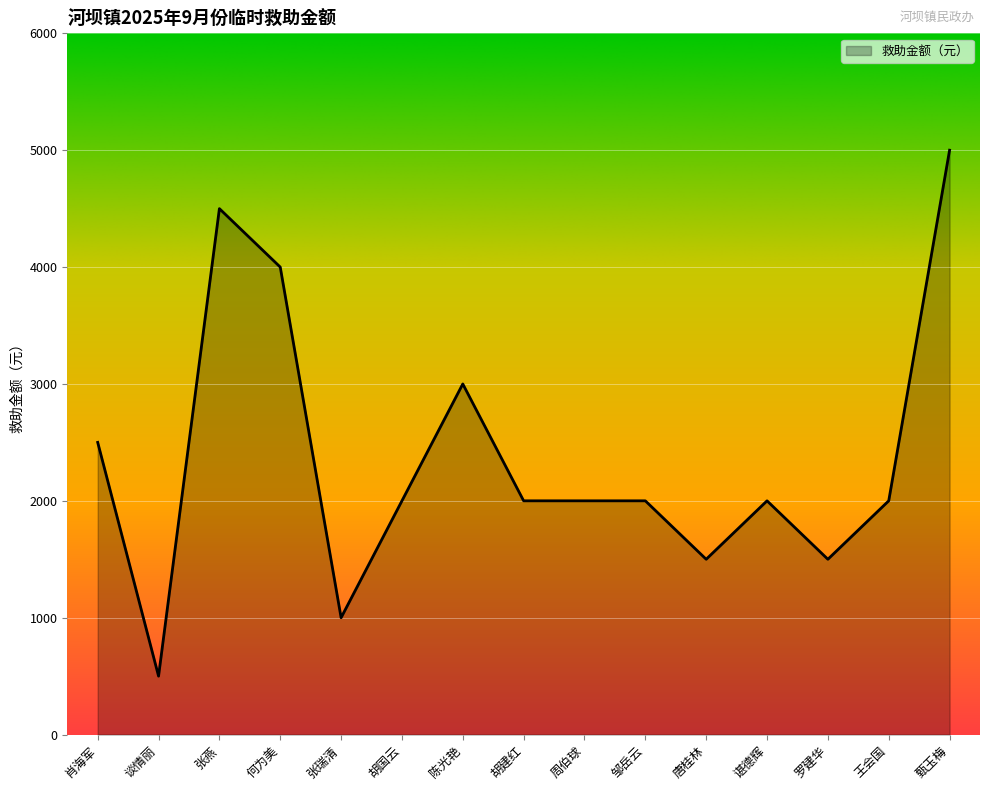

Which has a higher value, 甄玉梅 or 周伯球?

甄玉梅